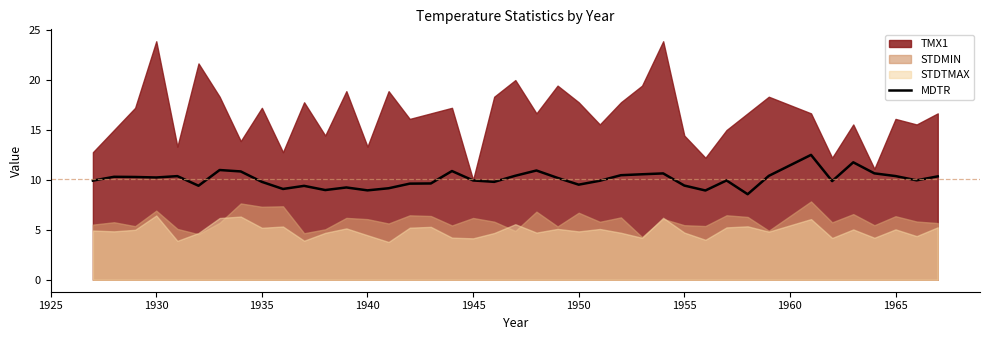

What is the highest value of the MDTR series?

12.5